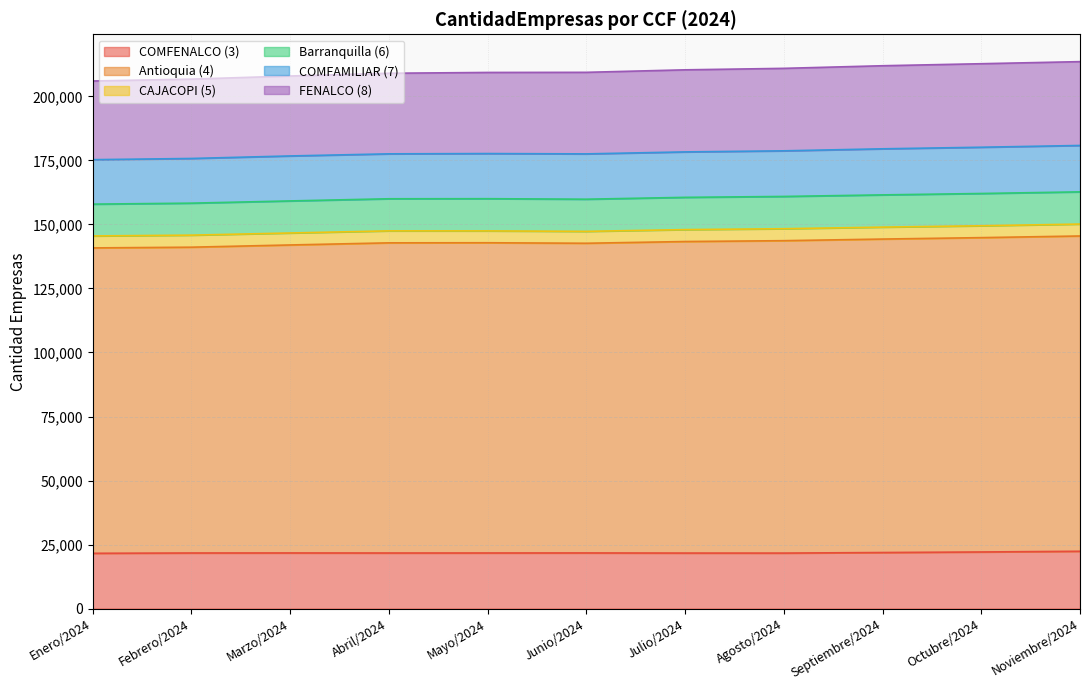

Where is COMFENALCO (3) nearest to the value 21984?

Septiembre/2024